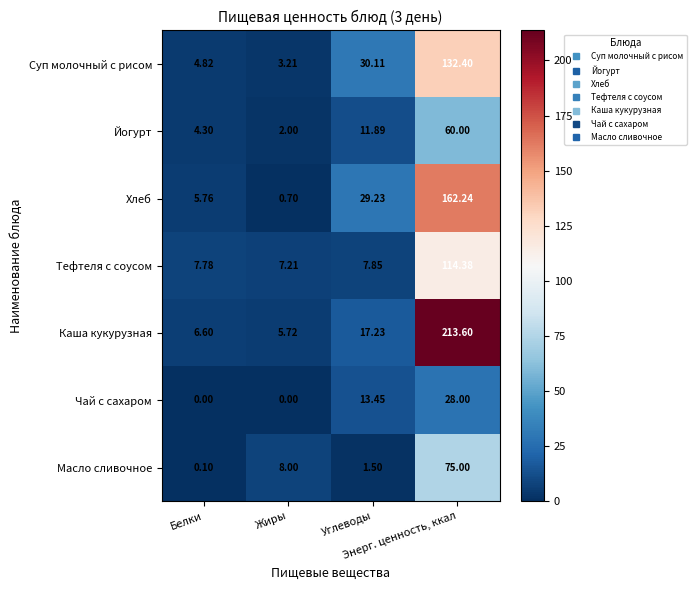

List the series in order of their peak value, highest first.

Каша кукурузная, Хлеб, Суп молочный с рисом, Тефтеля с соусом, Масло сливочное, Йогурт, Чай с сахаром